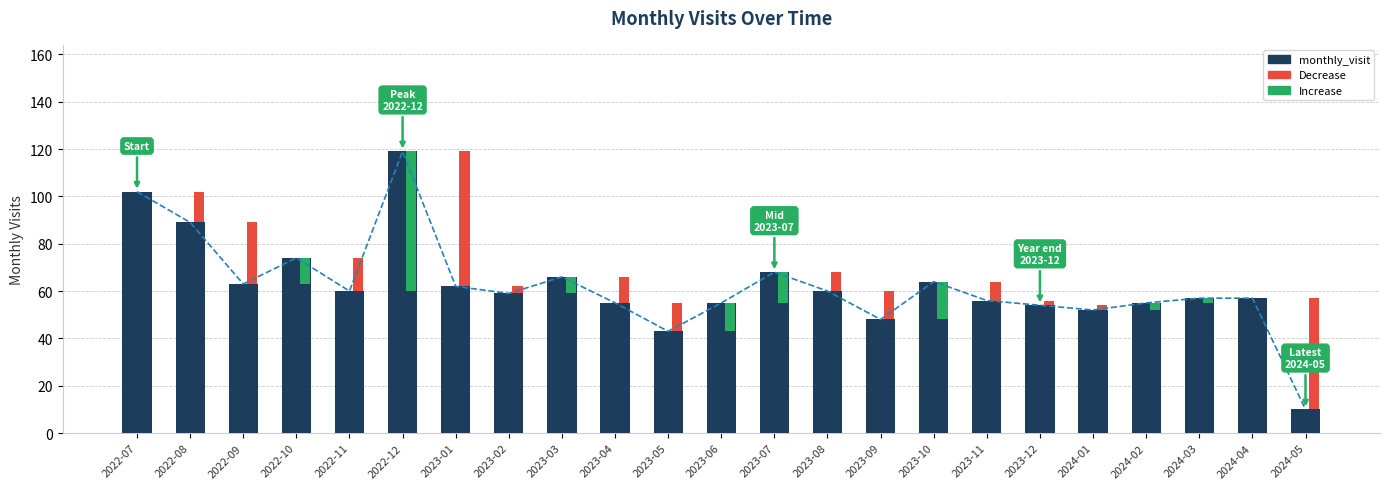

True or false: the data shows 117 at 2023-07.

False